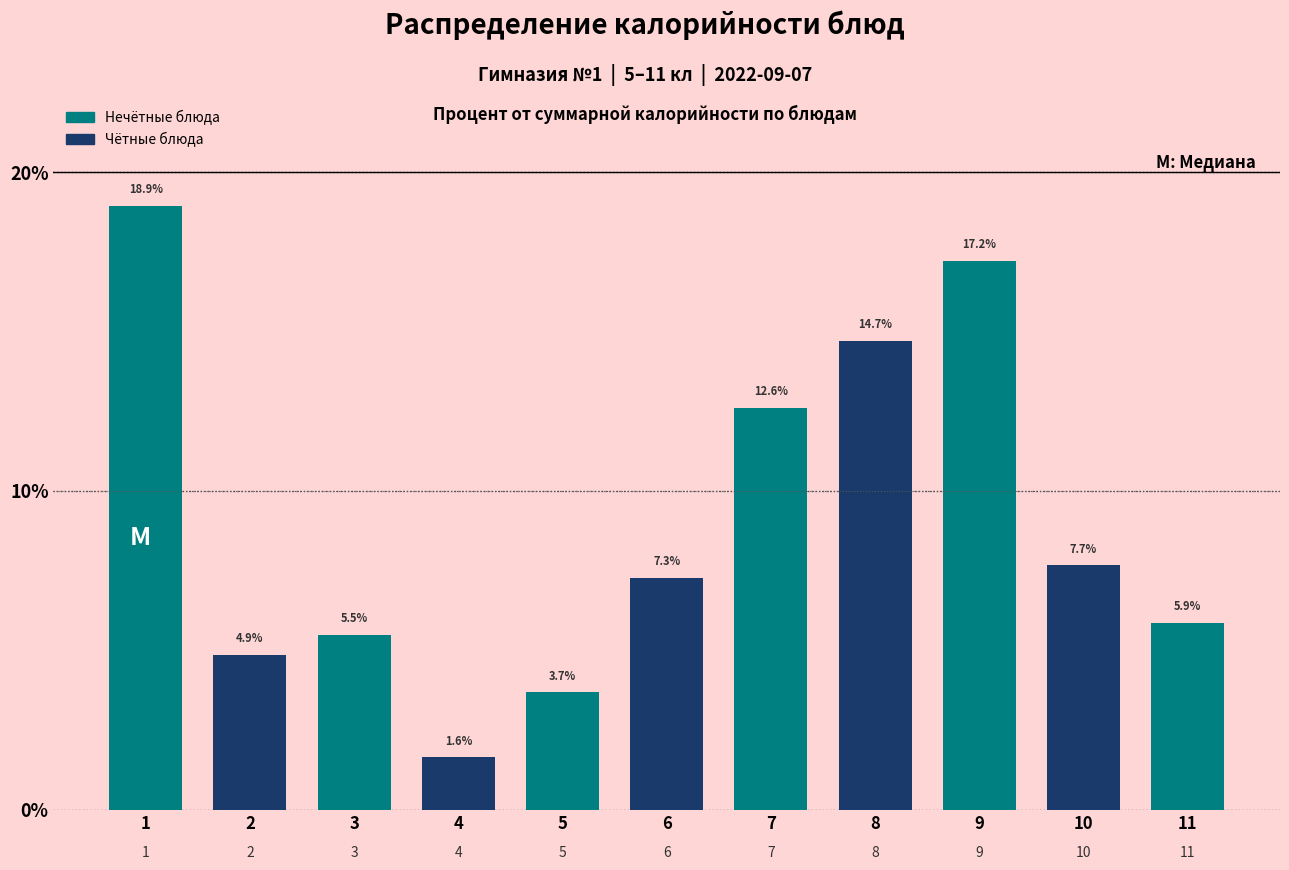

Reading left to right, what are all the values shown in this chart?

18.9	4.9	5.5	1.6	3.7	7.3	12.6	14.7	17.2	7.7	5.9